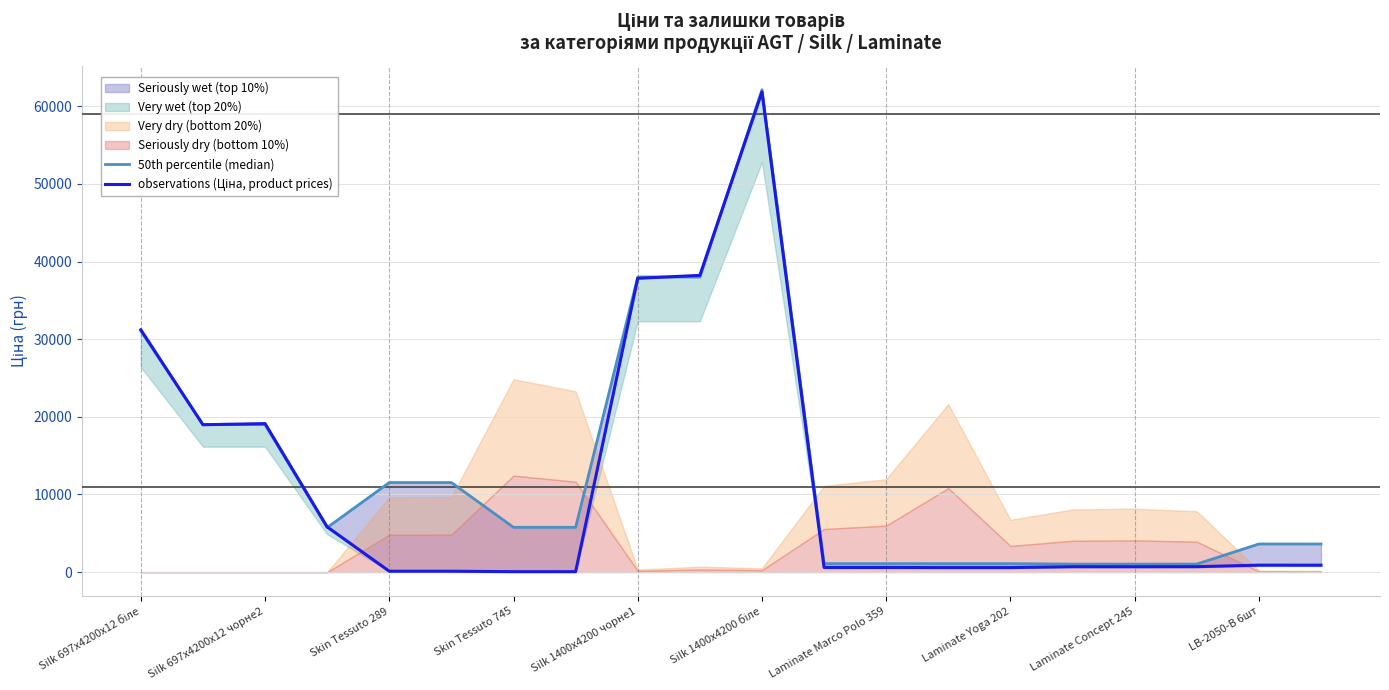

Where does the 50th percentile (median) series first go above 5769?

Silk 697x4200x12 біле